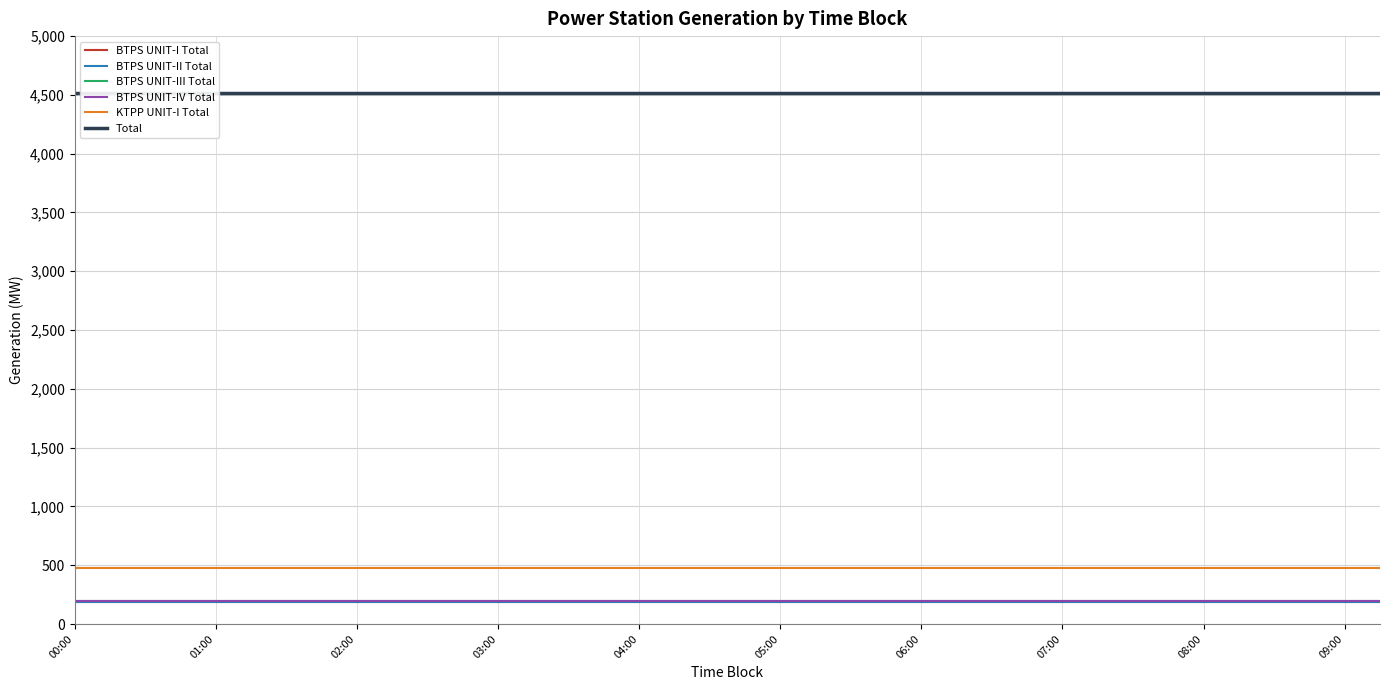

Rank the categories by KTPP UNIT-I Total value from highest to lowest.

00:00, 01:00, 02:00, 03:00, 04:00, 05:00, 06:00, 07:00, 08:00, 09:00, 10, 11, 12, 13, 14, 15, 16, 17, 18, 19, 20, 21, 22, 23, 24, 25, 26, 27, 28, 29, 30, 31, 32, 33, 34, 35, 36, 37